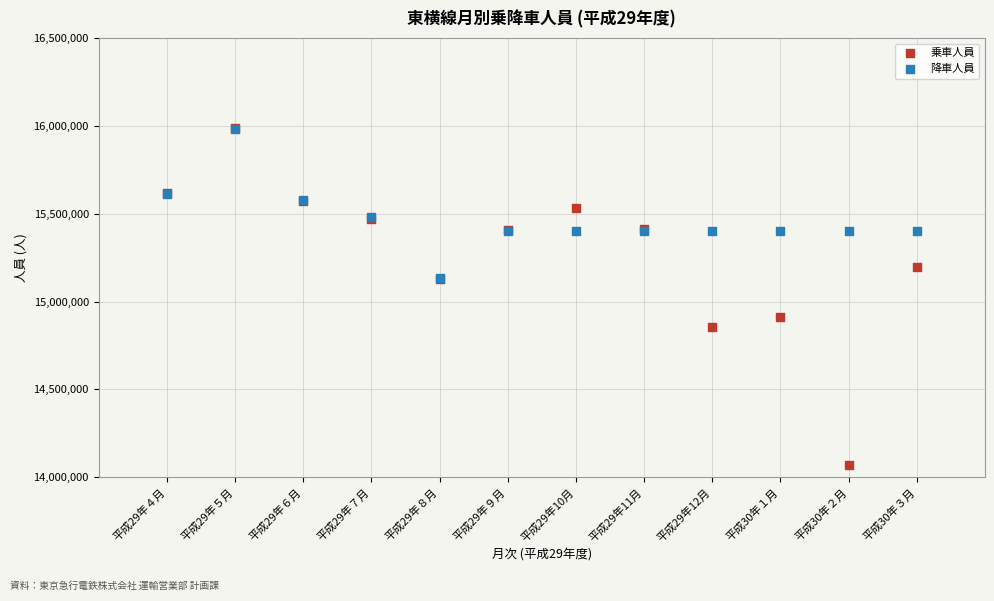

What are all the series names shown in the legend?

乗車人員, 降車人員